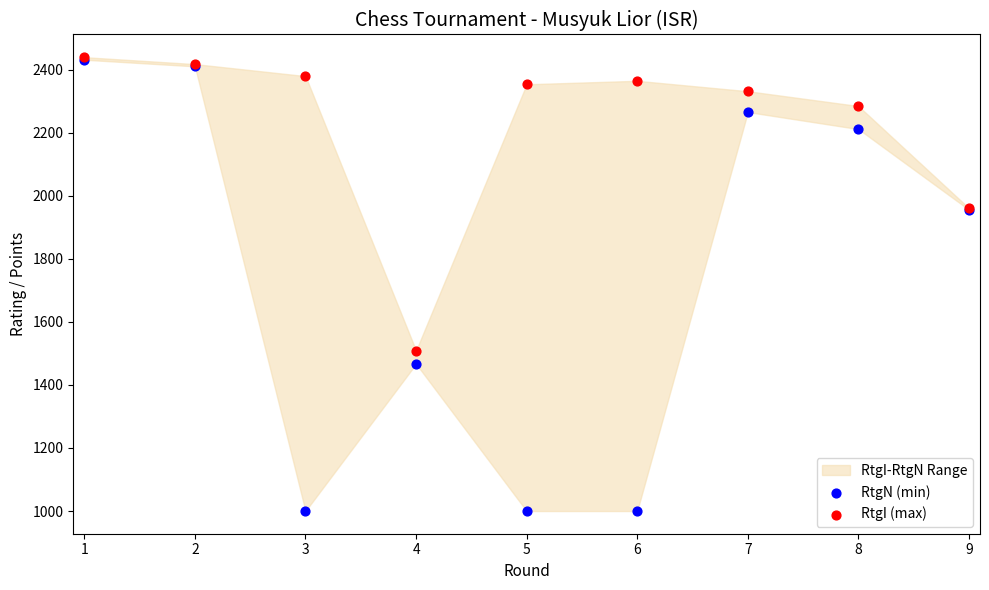

Across all series, what Y value is closest to 1720?

1509